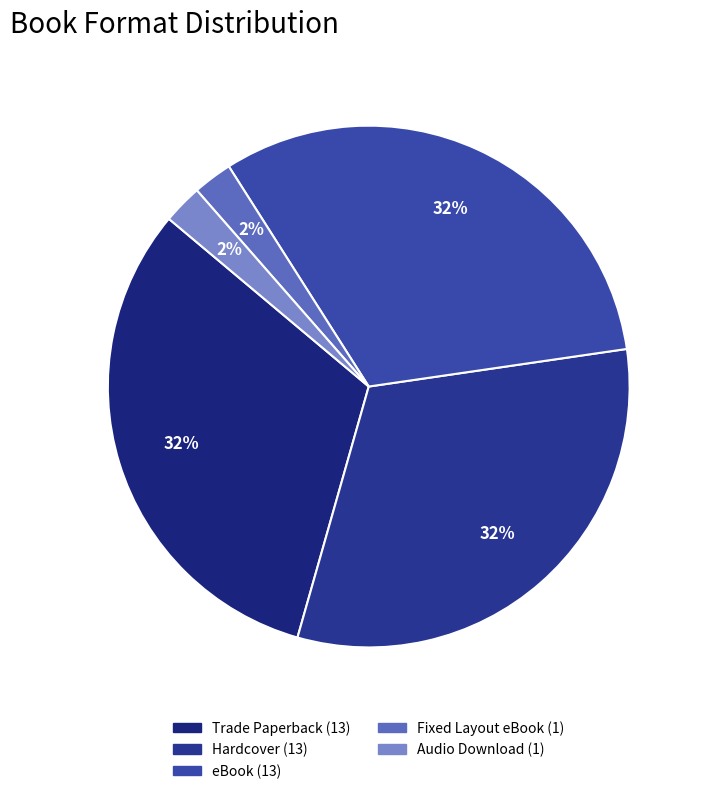

To the nearest percent, what is the average slice percentage?

20%